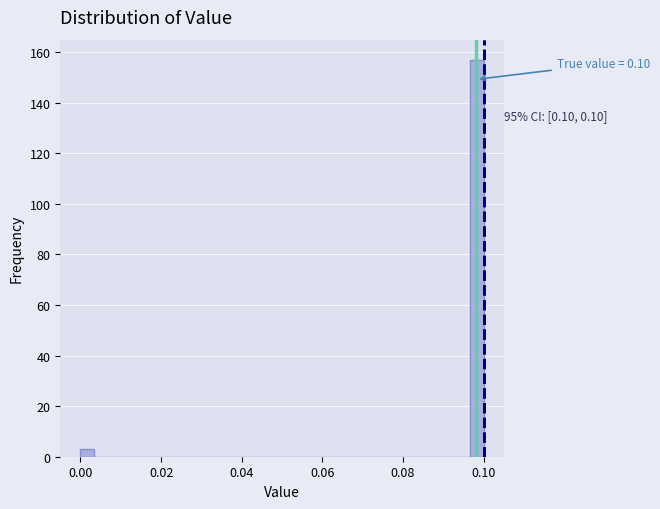

Read against the x-axis, roughly where is the centre of the tallest bar?

0.098